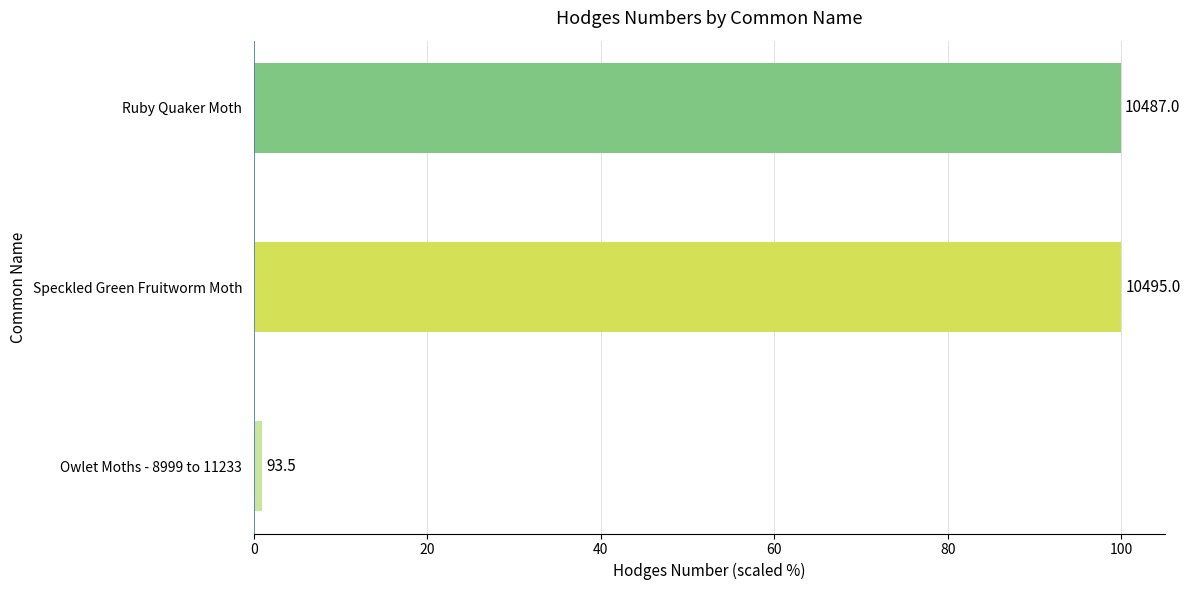

How many bars are there in total?

3